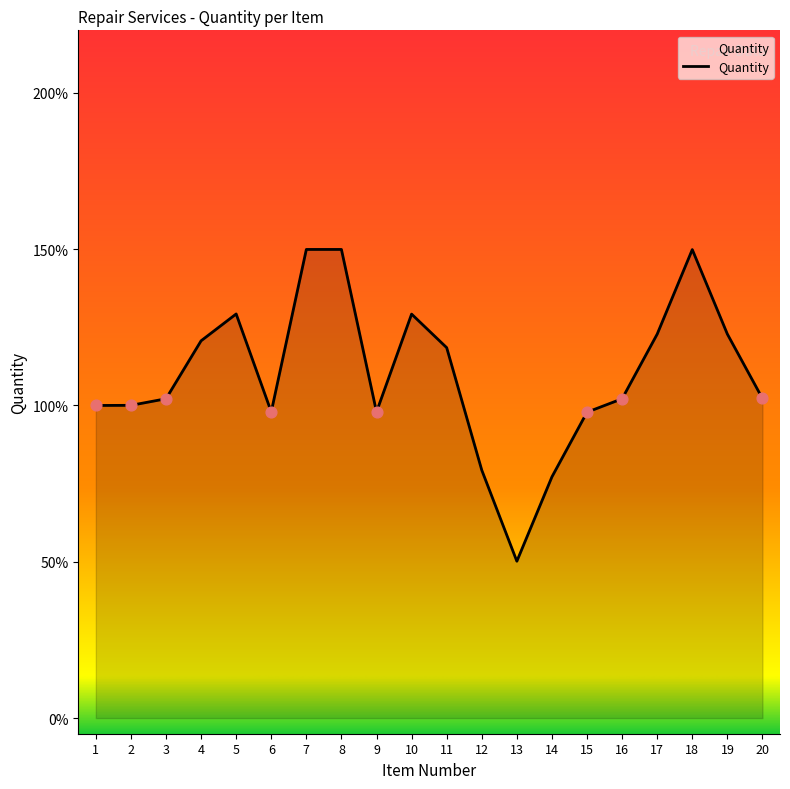

Between 9 and 20, which is larger?

20